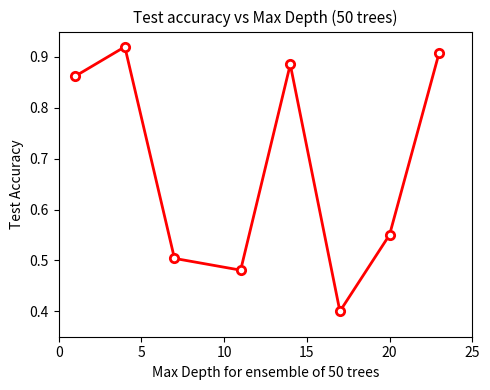

What is the difference between the maximum and second lowest values?

0.4